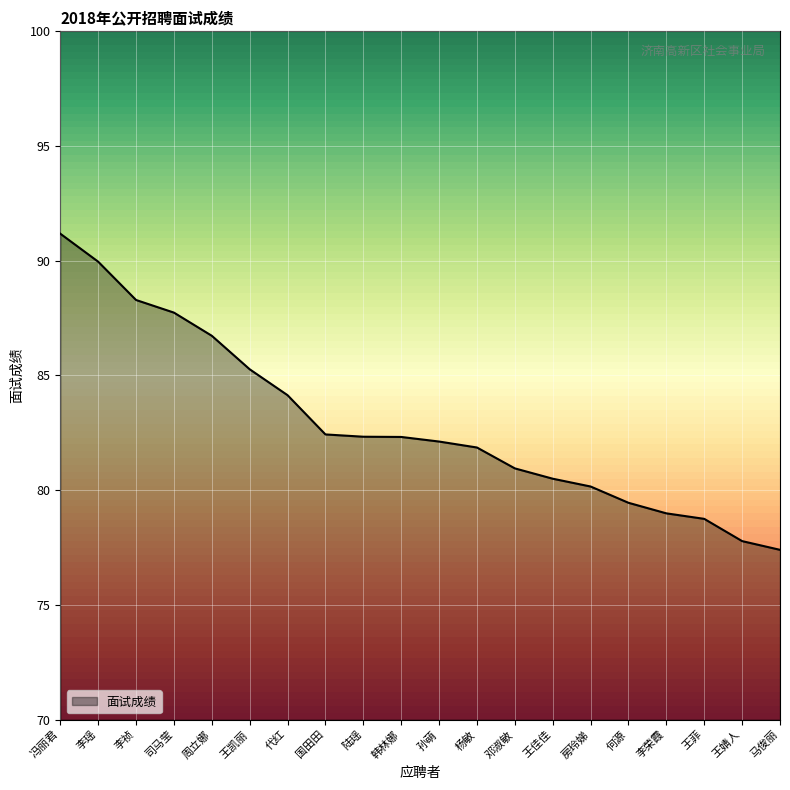

True or false: the data shows 54.7 at 杨敏.

False